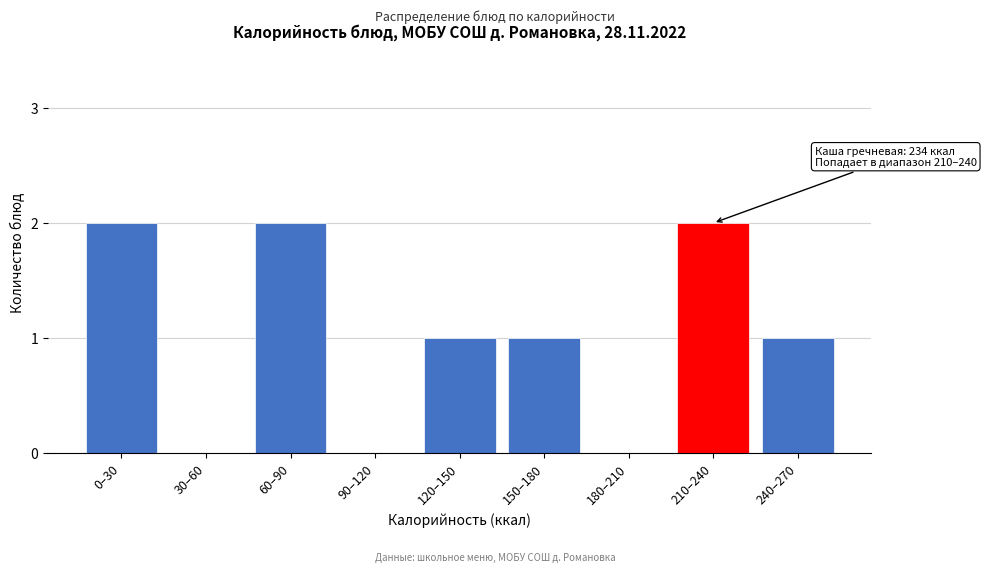

Reading left to right, extract all data points from this chart.

0–30=2	30–60=0	60–90=2	90–120=0	120–150=1	150–180=1	180–210=0	210–240=2	240–270=1